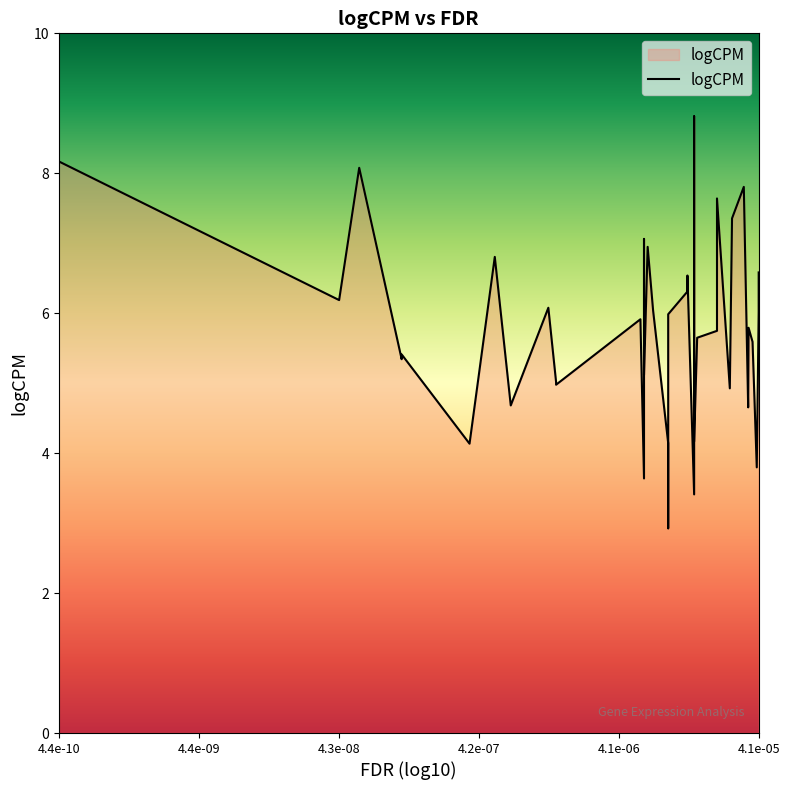

Is it true that the value at 4.2e-07 is 5.3?

True